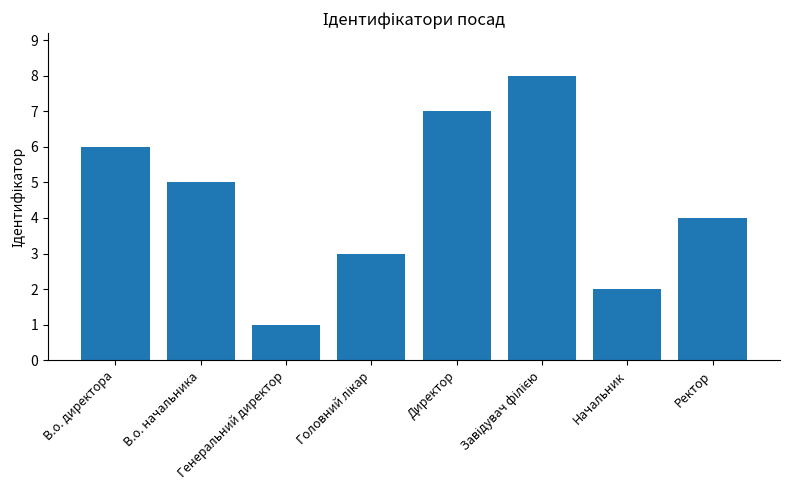

What is the greatest value displayed?

8